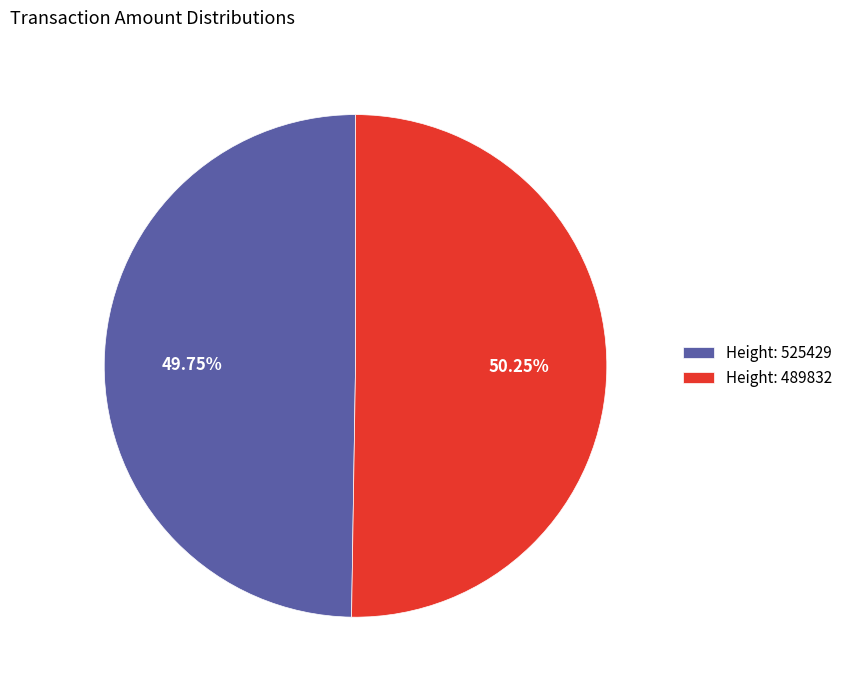

Combined, do Height: 489832 and Height: 525429 account for over 50%?

Yes